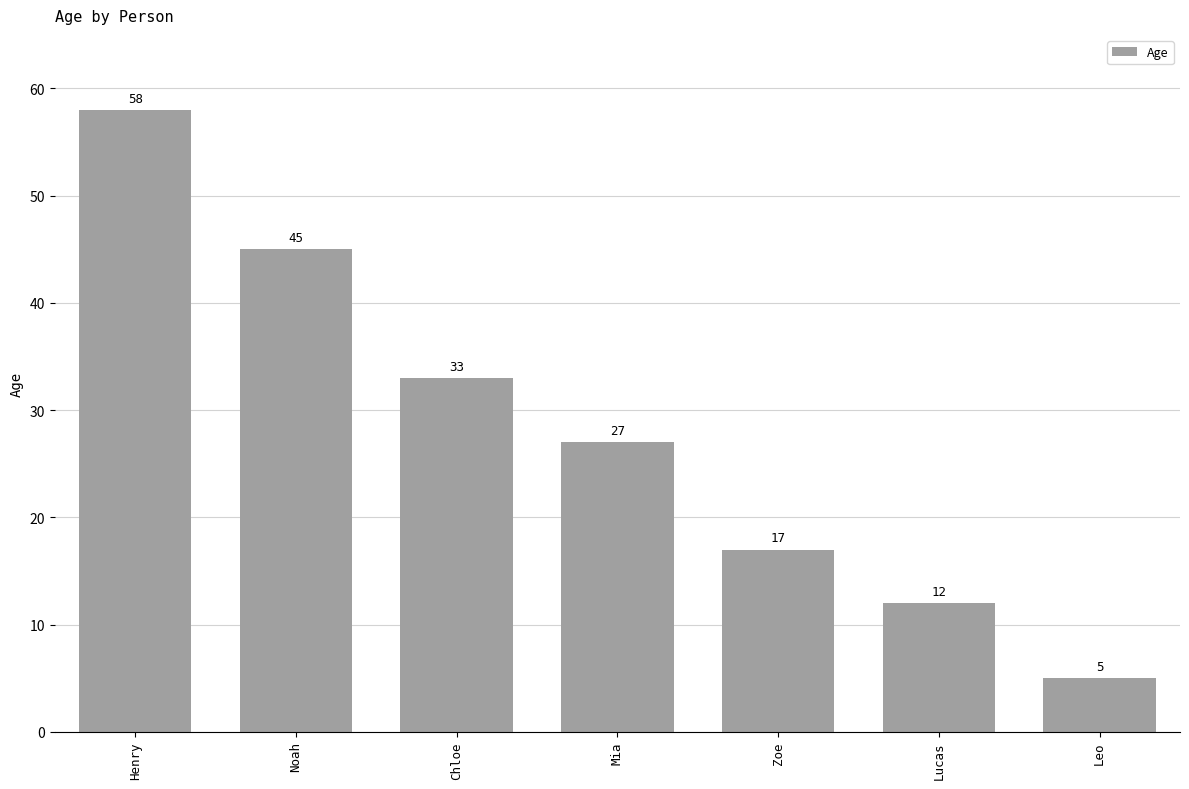

Approximately how many times larger is the value at Lucas compared to Noah?

0.3